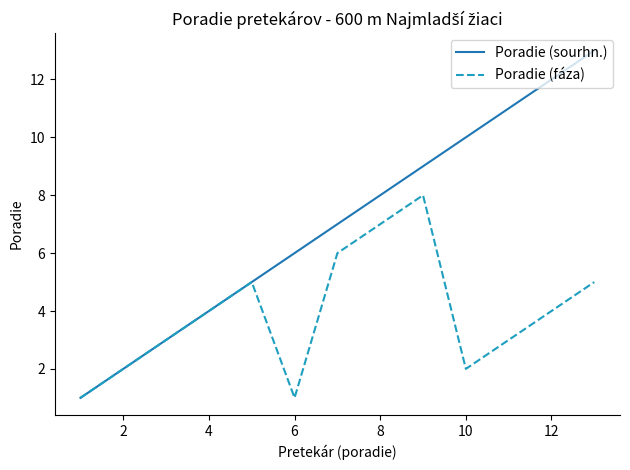

How many Poradie (fáza) values are between 2 and 5?

8